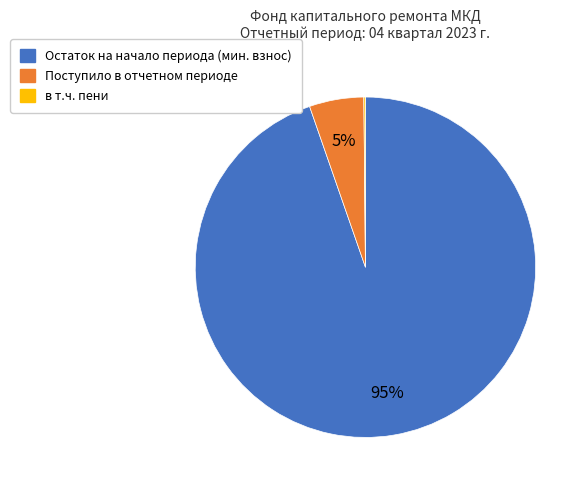

Is there a majority slice in this chart?

Yes